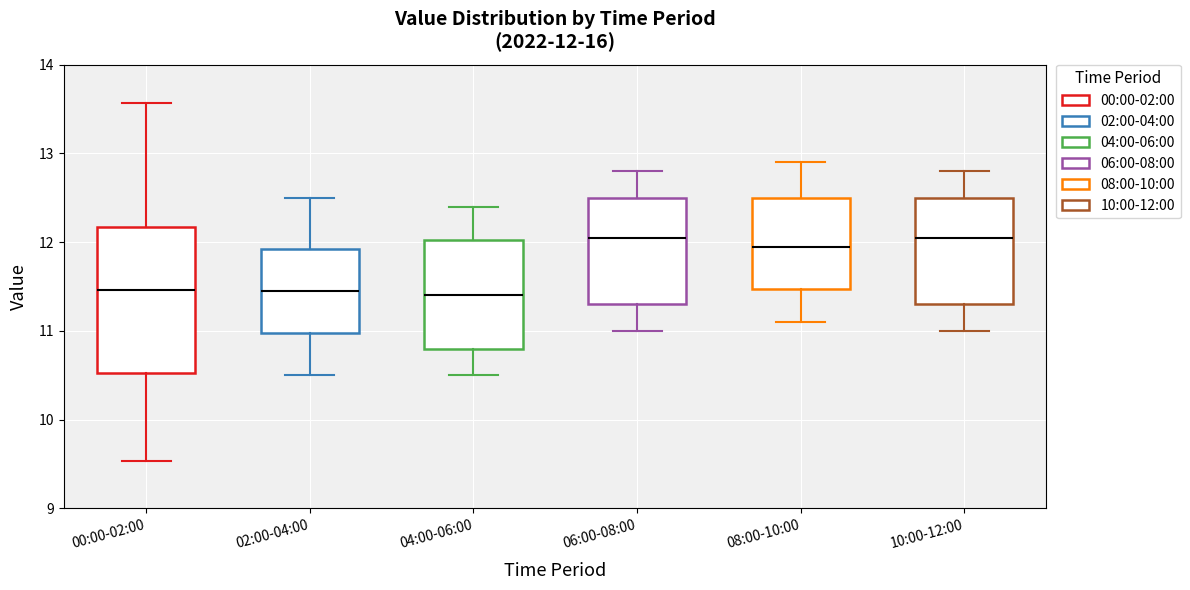

Comparing the boxes themselves (not the whiskers), which one is the tallest?

00:00-02:00